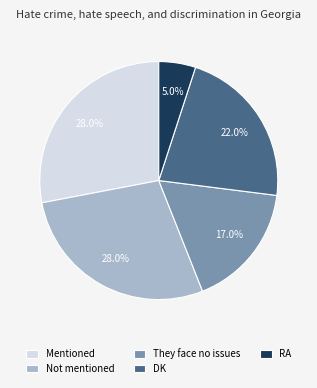

What percentage is the Mentioned slice, to the nearest percent?

28%